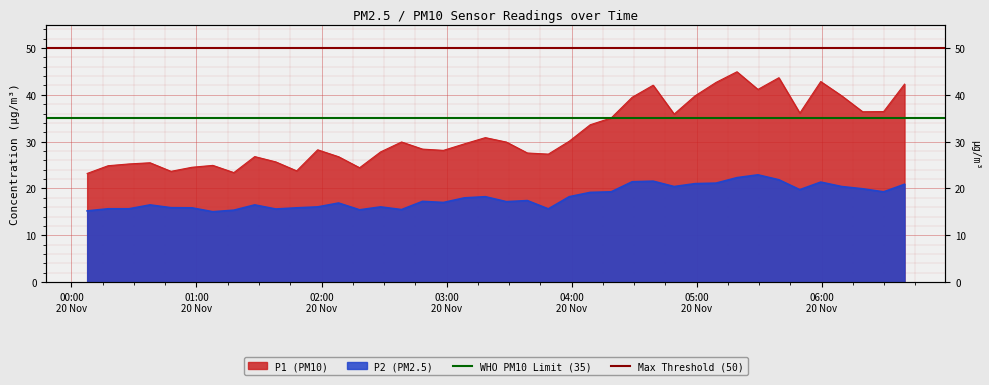

What is the lowest value of the WHO PM10 Limit (35) series?

35